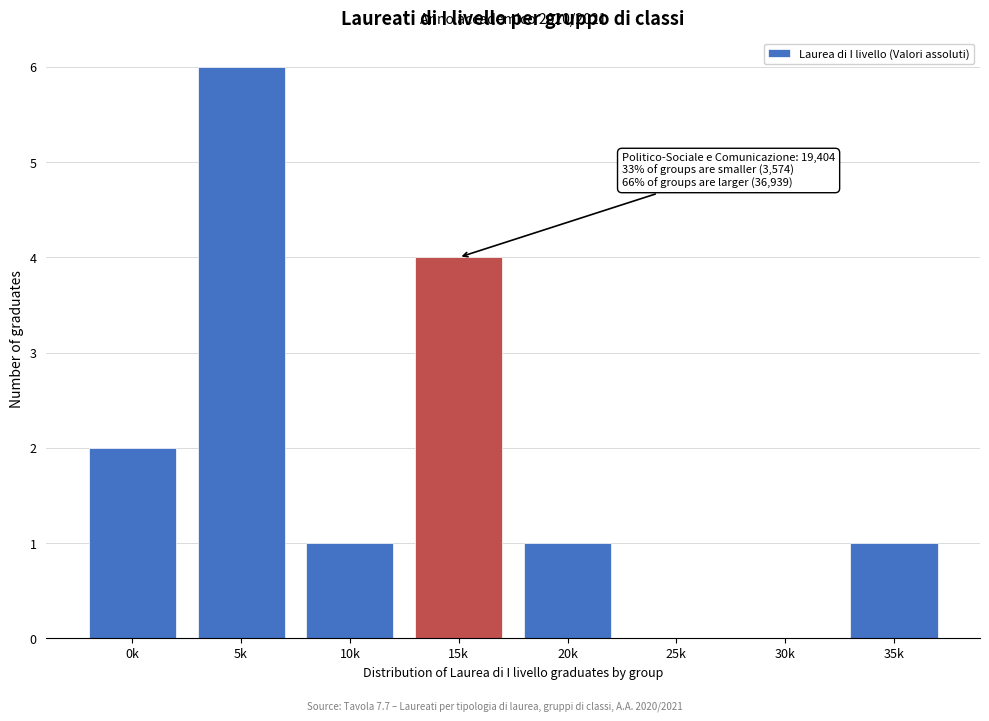

Reading left to right, what are all the values shown in this chart?

0k=2	5k=6	10k=1	15k=4	20k=1	25k=0	30k=0	35k=1